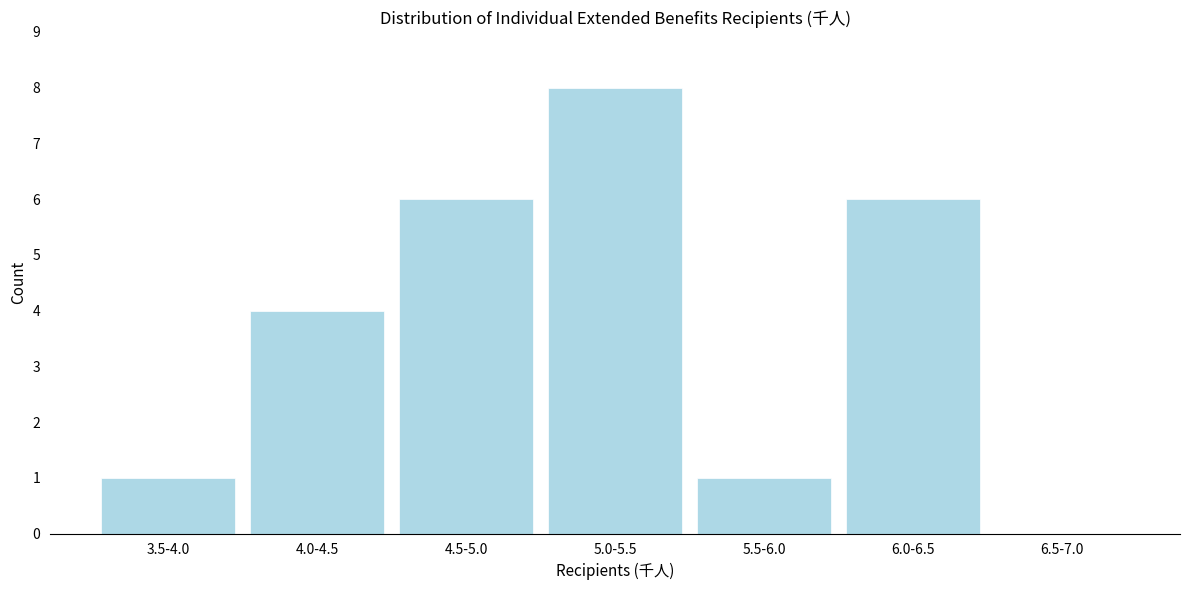

Reading left to right, transcribe all the data shown in this chart.

3.5-4.0=1	4.0-4.5=4	4.5-5.0=6	5.0-5.5=8	5.5-6.0=1	6.0-6.5=6	6.5-7.0=0